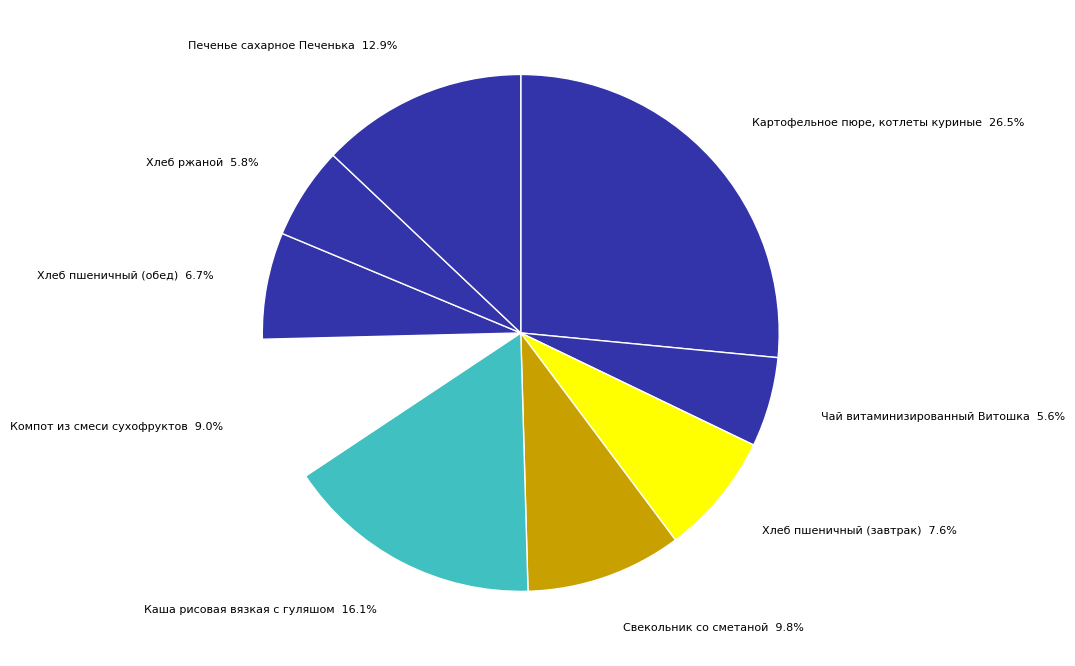

Which category has the smallest portion of the pie?

Чай витаминизированный Витошка